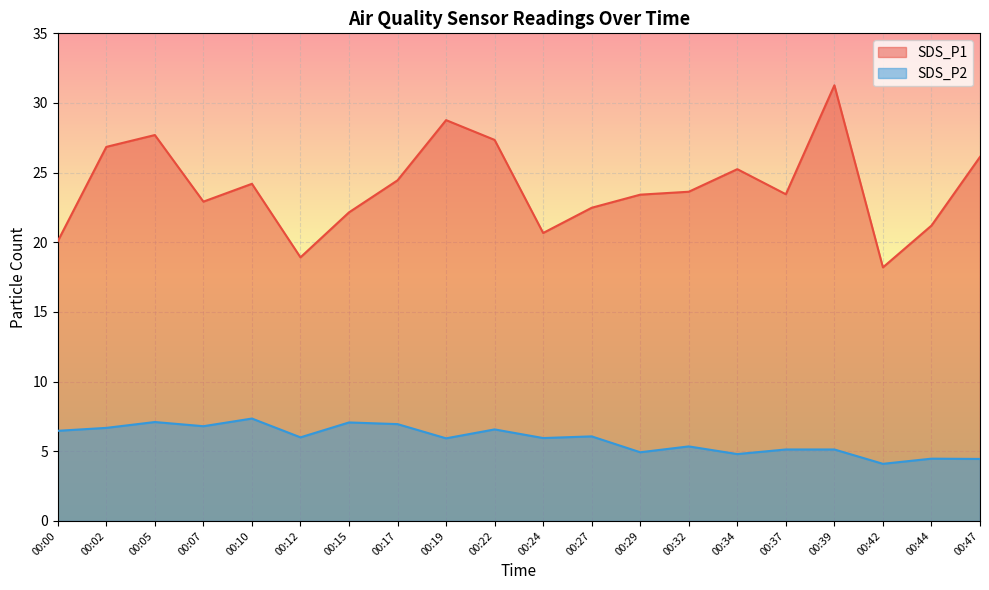

How many lines are shown in the chart?

2